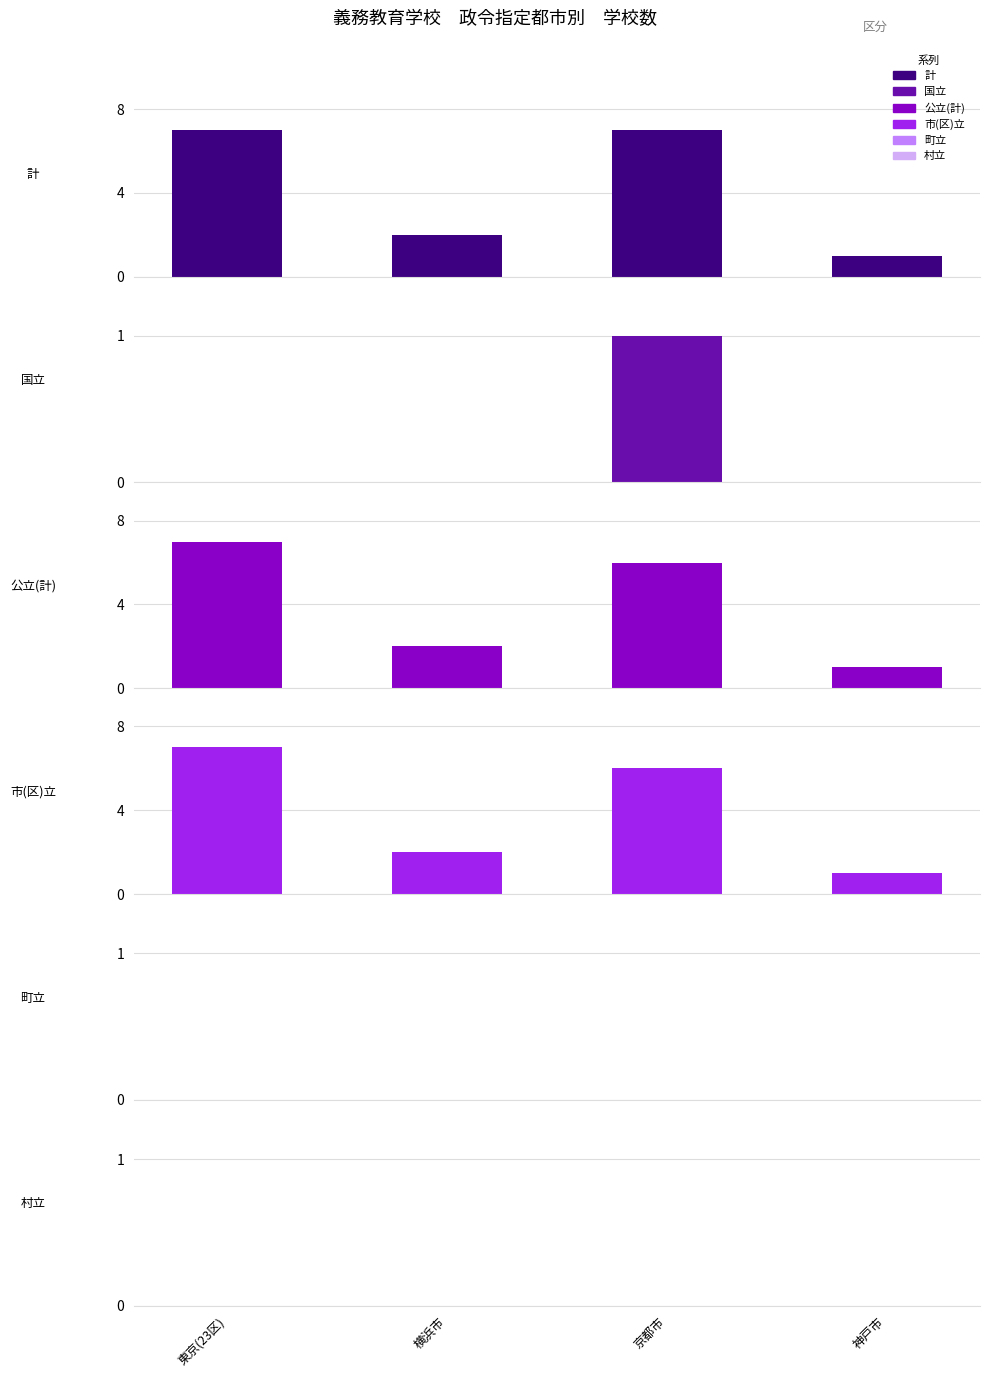

List the labels in order of 市(区)立 value, largest first.

東京(23区), 京都市, 横浜市, 神戸市